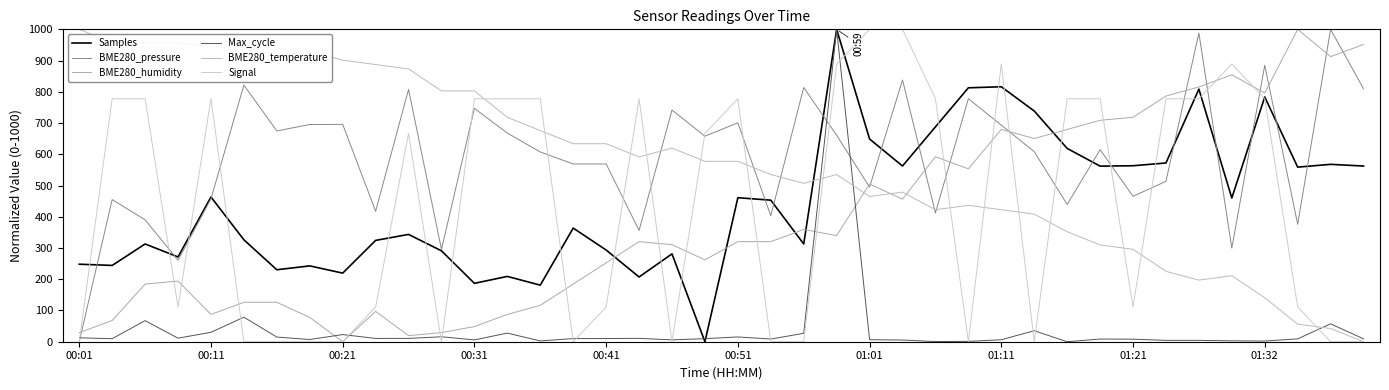

Does the chart display data point markers on the line(s)?

No